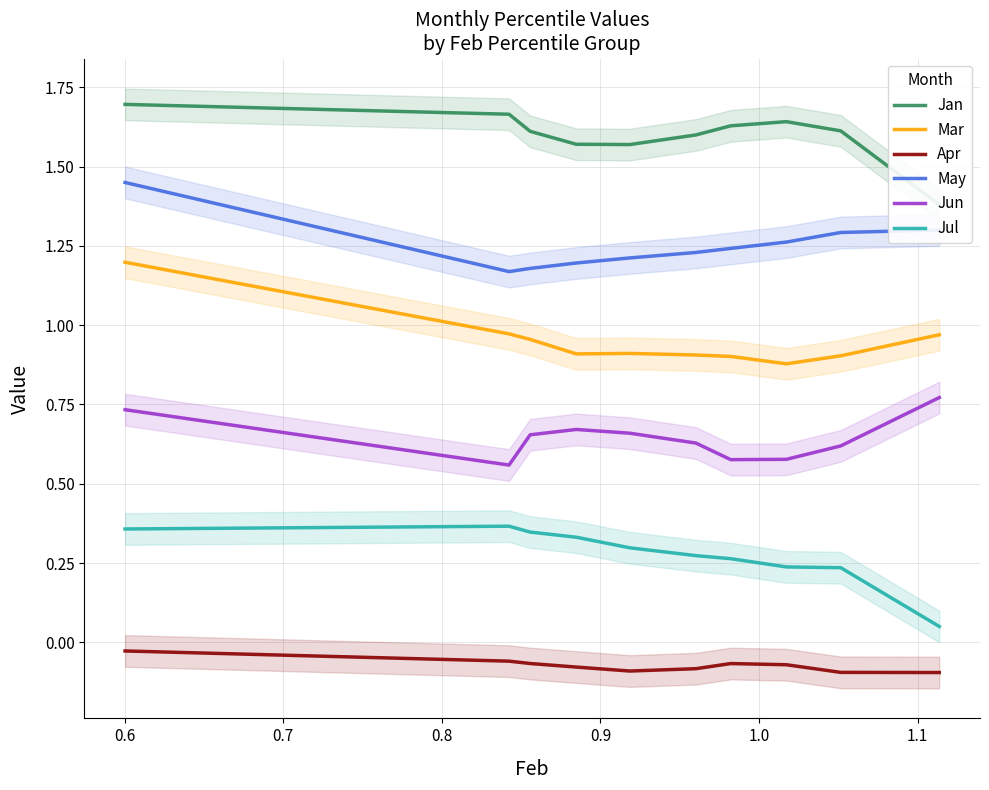

True or false: Mar and Jul cross at least once.

False